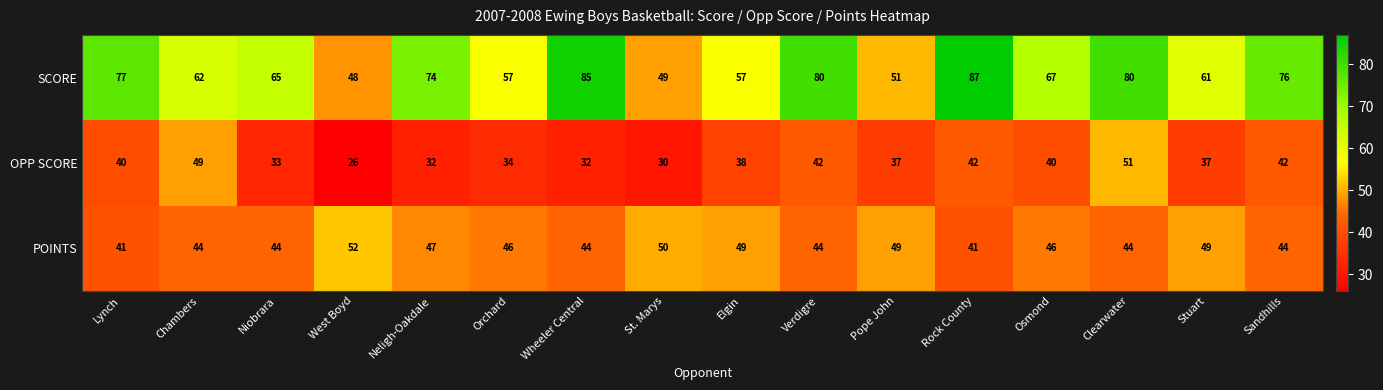

How many data points does each series have?

16